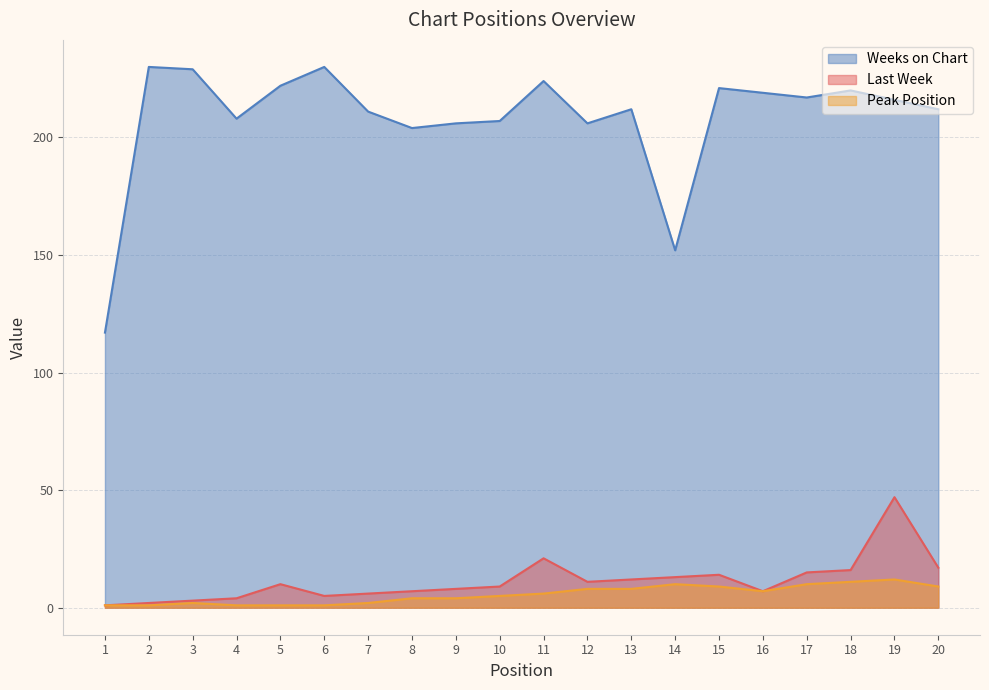

Does the chart display data point markers on the line(s)?

No